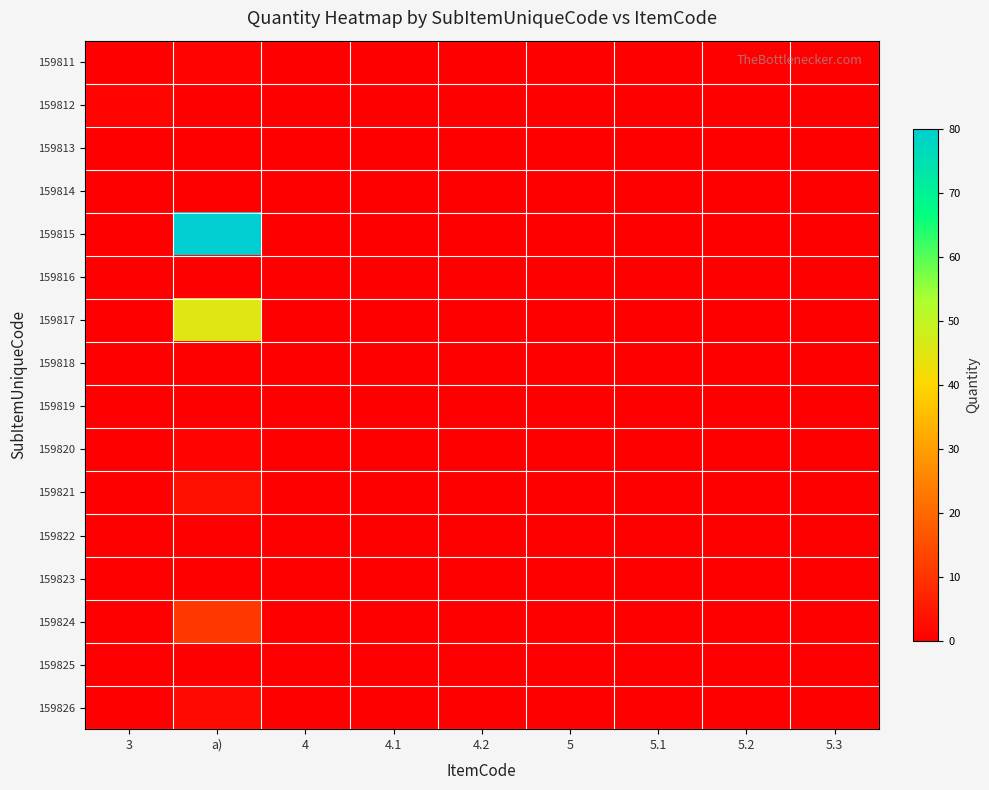

Reading left to right, list all the values displayed in this chart.

159811: 3=0	a)=1	4=0	4.1=0	4.2=0	5=0	5.1=0	5.2=0	5.3=0
159812: 3=1	a)=0	4=0	4.1=0	4.2=0	5=0	5.1=0	5.2=0	5.3=0
159813: 3=0	a)=0	4=0	4.1=0	4.2=0	5=0	5.1=0	5.2=0	5.3=0
159814: 3=0	a)=0	4=0	4.1=0	4.2=0	5=0	5.1=0	5.2=0	5.3=0
159815: 3=0	a)=80	4=0	4.1=0	4.2=0	5=0	5.1=0	5.2=0	5.3=0
159816: 3=0	a)=0	4=0	4.1=0	4.2=0	5=0	5.1=0	5.2=0	5.3=0
159817: 3=0	a)=45	4=0	4.1=0	4.2=0	5=0	5.1=0	5.2=0	5.3=0
159818: 3=0	a)=0	4=0	4.1=0	4.2=0	5=0	5.1=0	5.2=0	5.3=0
159819: 3=0	a)=0	4=0	4.1=0	4.2=0	5=0	5.1=0	5.2=0	5.3=0
159820: 3=0	a)=1	4=0	4.1=0	4.2=0	5=0	5.1=0	5.2=0	5.3=0
159821: 3=0	a)=3	4=0	4.1=0	4.2=0	5=0	5.1=0	5.2=0	5.3=0
159822: 3=0	a)=0	4=0	4.1=0	4.2=0	5=0	5.1=0	5.2=0	5.3=0
159823: 3=0	a)=0	4=0	4.1=0	4.2=0	5=0	5.1=0	5.2=0	5.3=0
159824: 3=0	a)=11	4=0	4.1=0	4.2=0	5=0	5.1=0	5.2=0	5.3=0
159825: 3=0	a)=0	4=0	4.1=0	4.2=0	5=0	5.1=0	5.2=0	5.3=0
159826: 3=0	a)=2	4=0	4.1=0	4.2=0	5=0	5.1=0	5.2=0	5.3=0